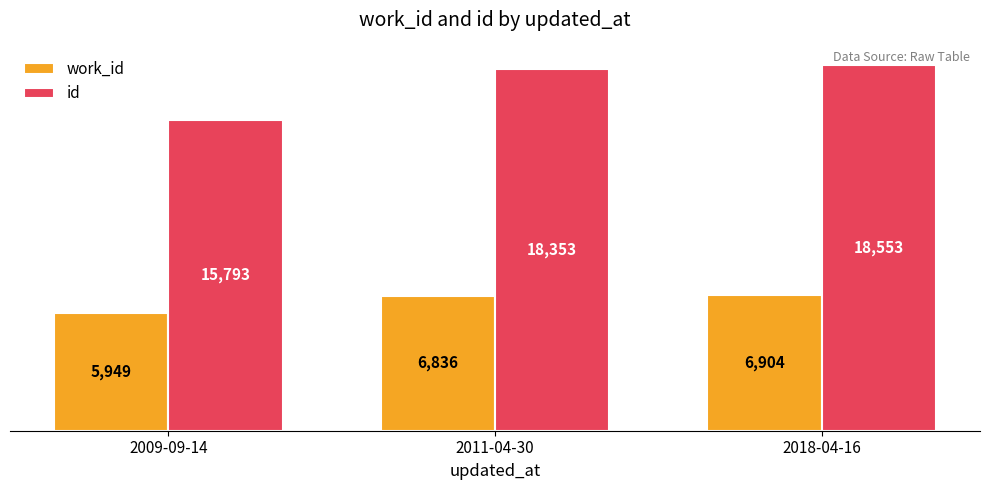

What is the difference between the second highest and minimum values in the work_id series?

887